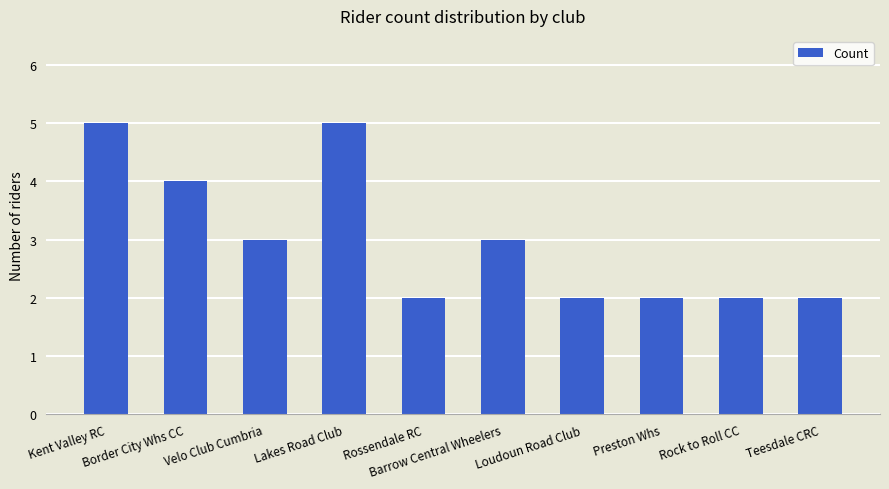

What is the value of the 9th bar from the left?

2